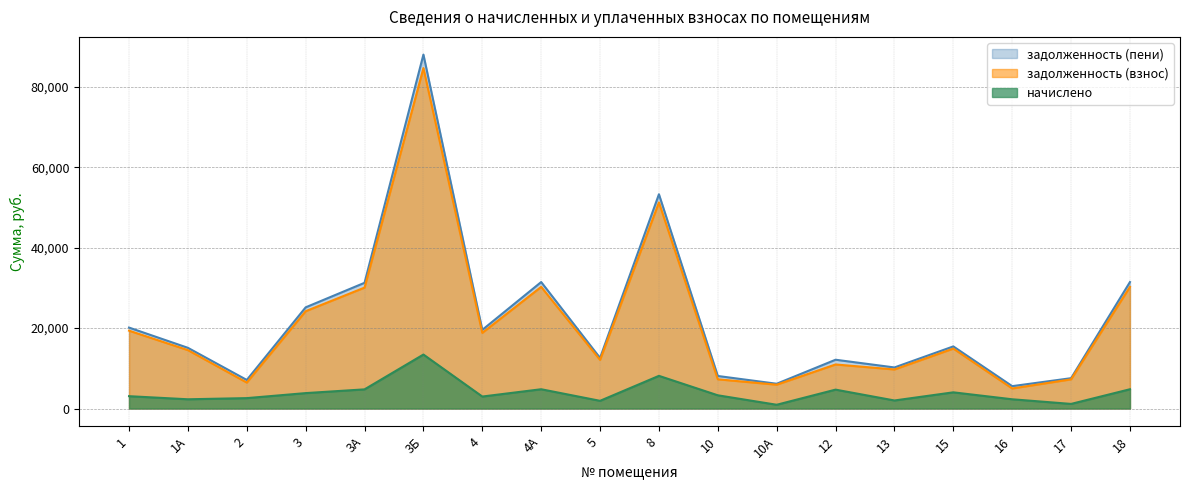

Where is задолженность (пени) nearest to the value 46802?

8